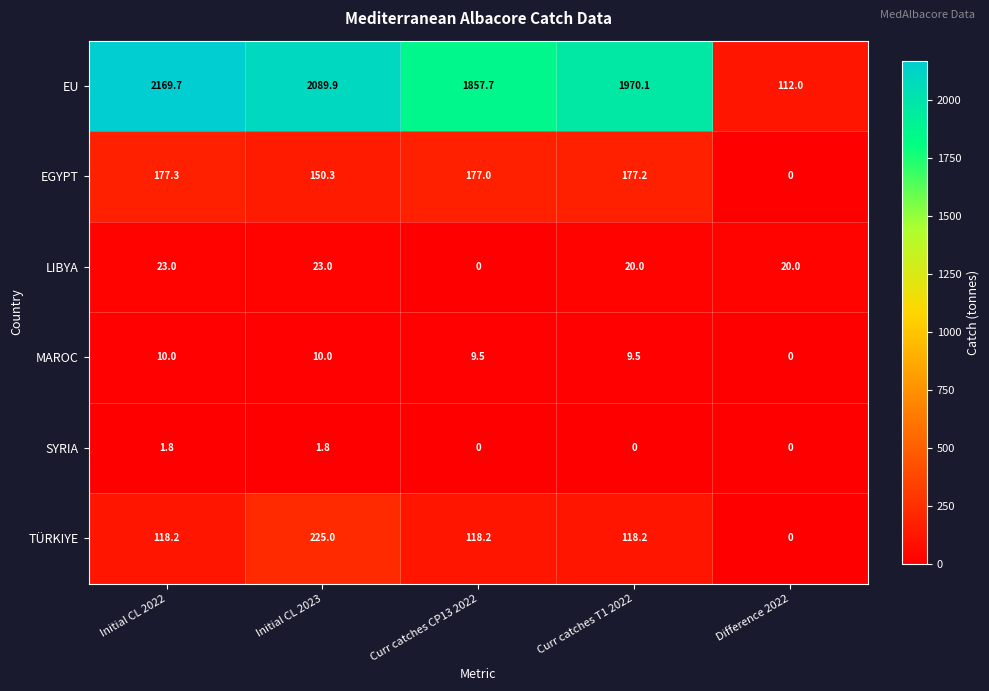

The value of EU at Initial CL 2022 is 1286.3. True or false?

False